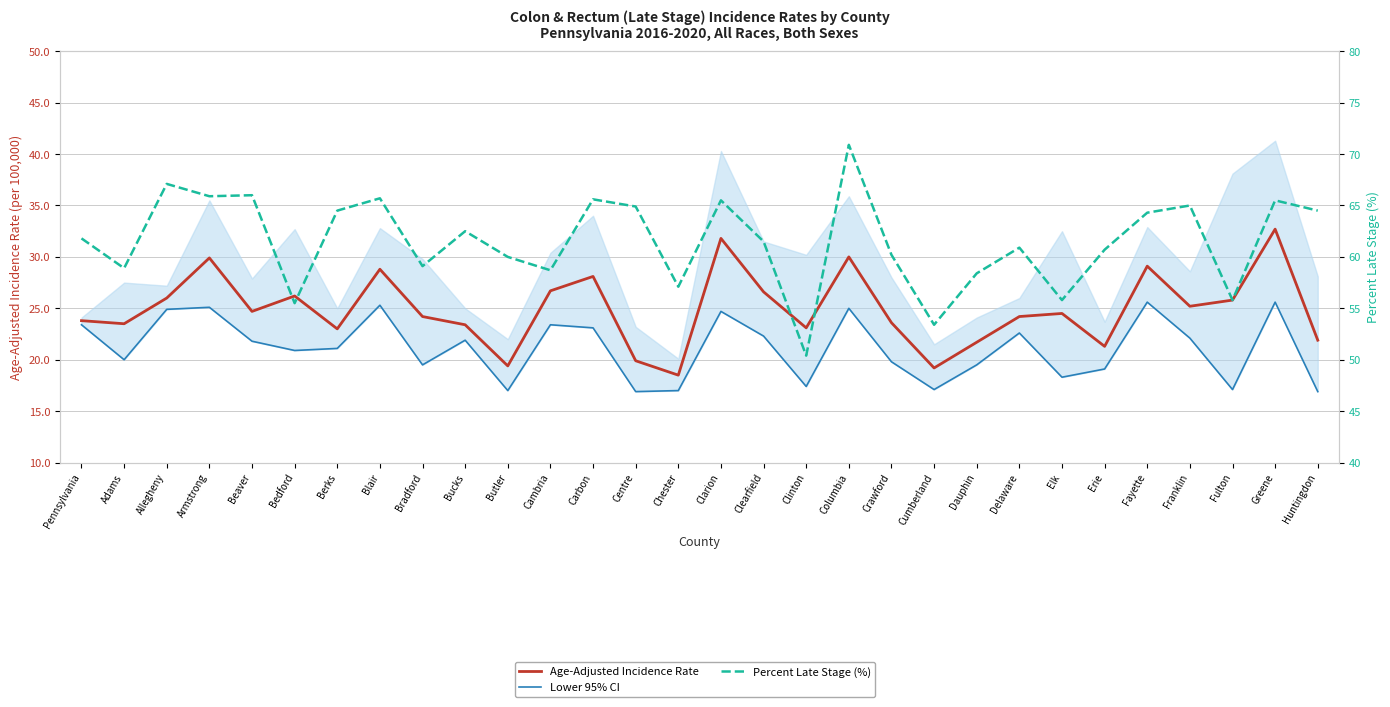

At which category is the sum across all series the highest?

Columbia